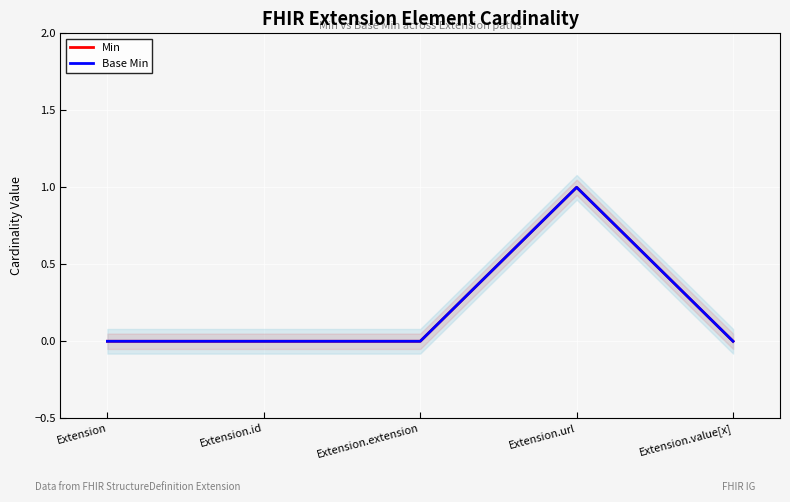

Is it true that Min equals 0 at Extension.value[x]?

True